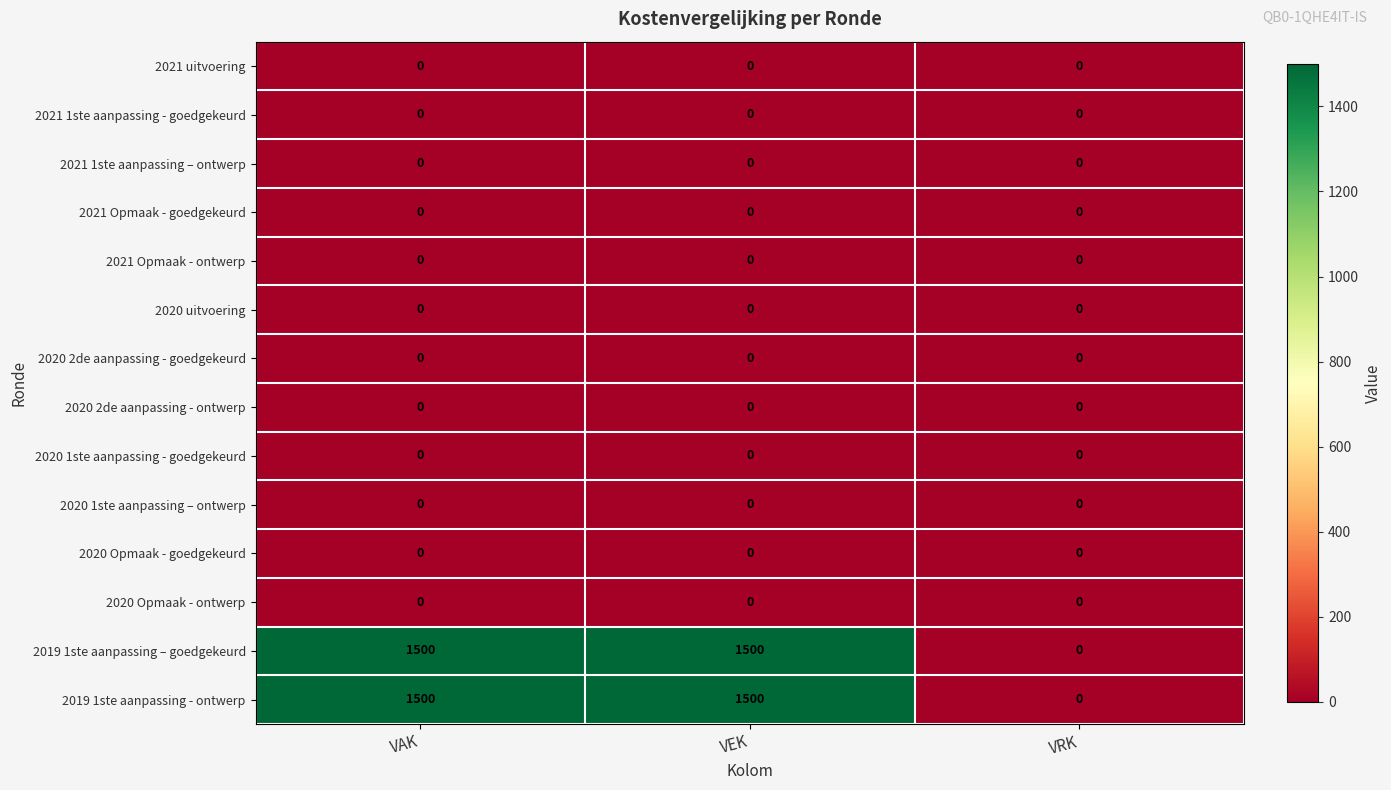

The value of 2021 Opmaak - ontwerp at VRK is 0. True or false?

True